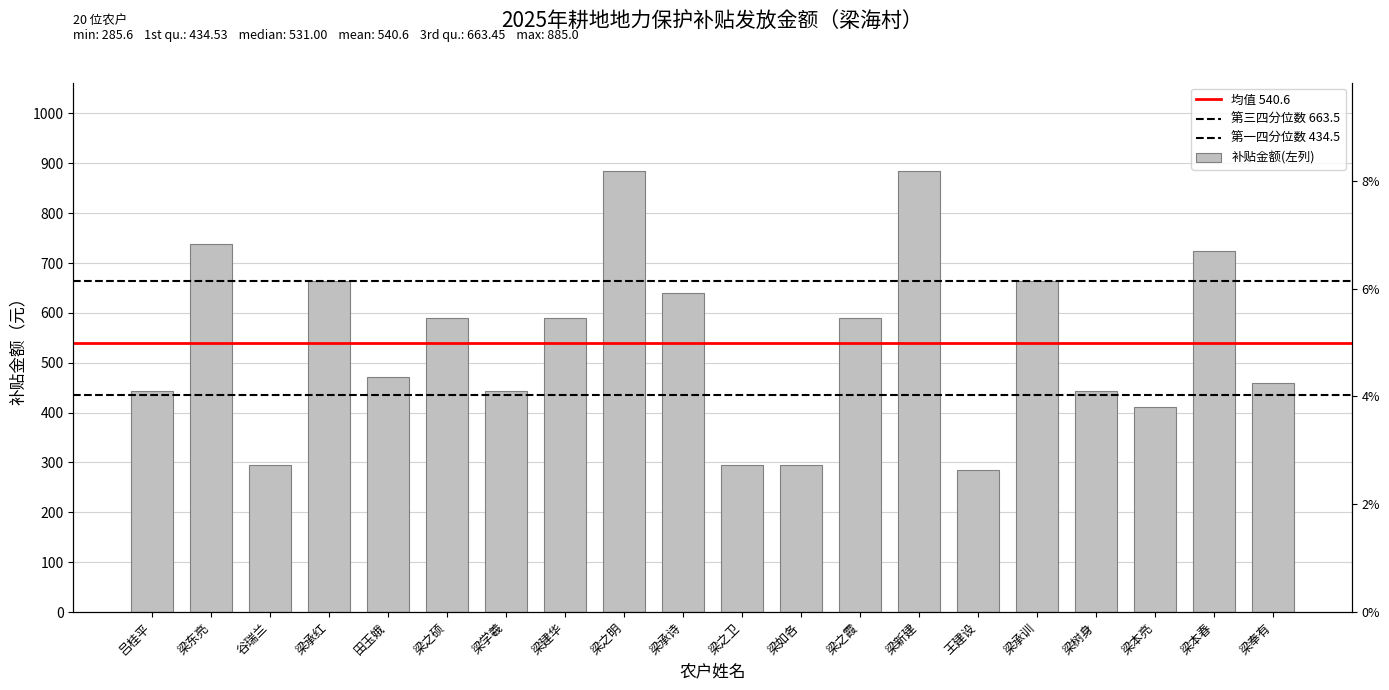

What is the sum of all values?

10811.2